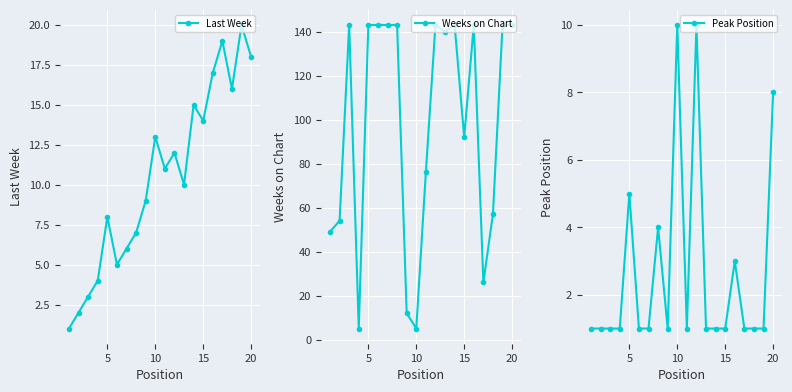

At which category does Last Week reach its first local peak?

5